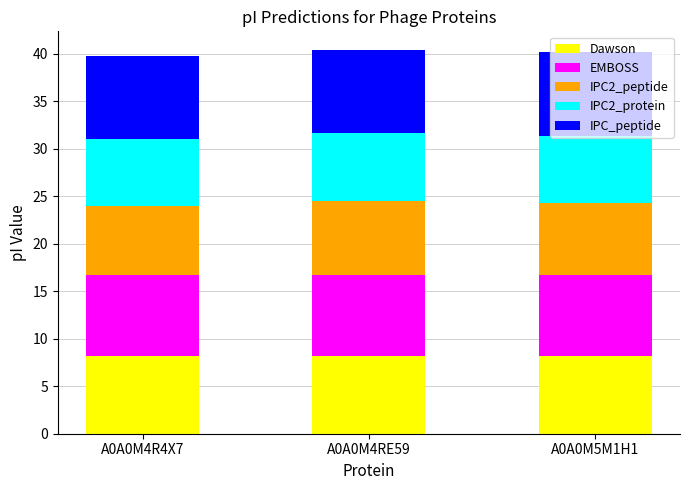

What is the total value across all series at A0A0M5M1H1?

40.2